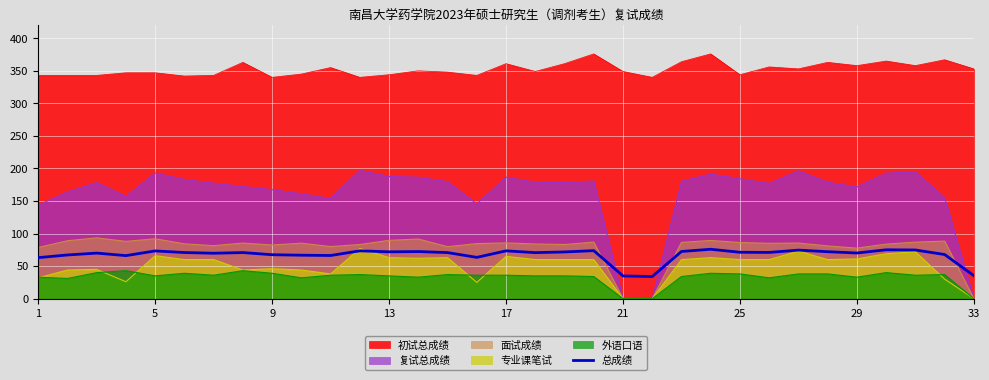

Does the chart display data point markers on the line(s)?

No